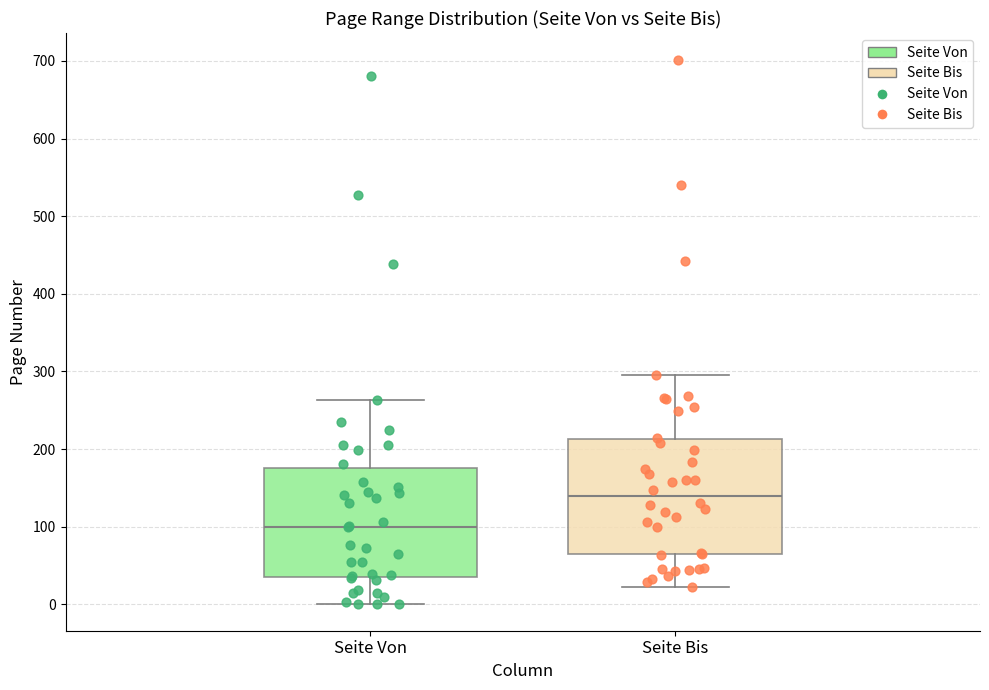

Which box has the lowest median line?

Seite Von